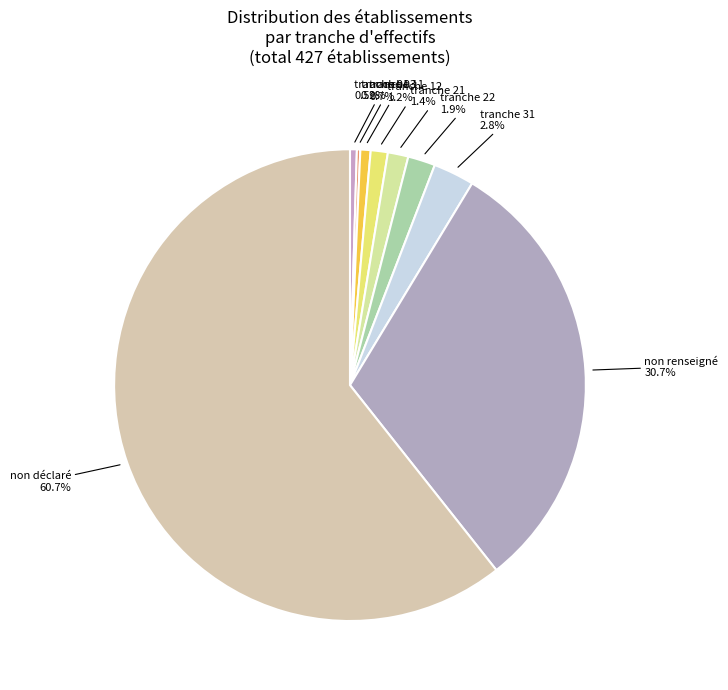

To the nearest percent, what is the average slice percentage?

11%